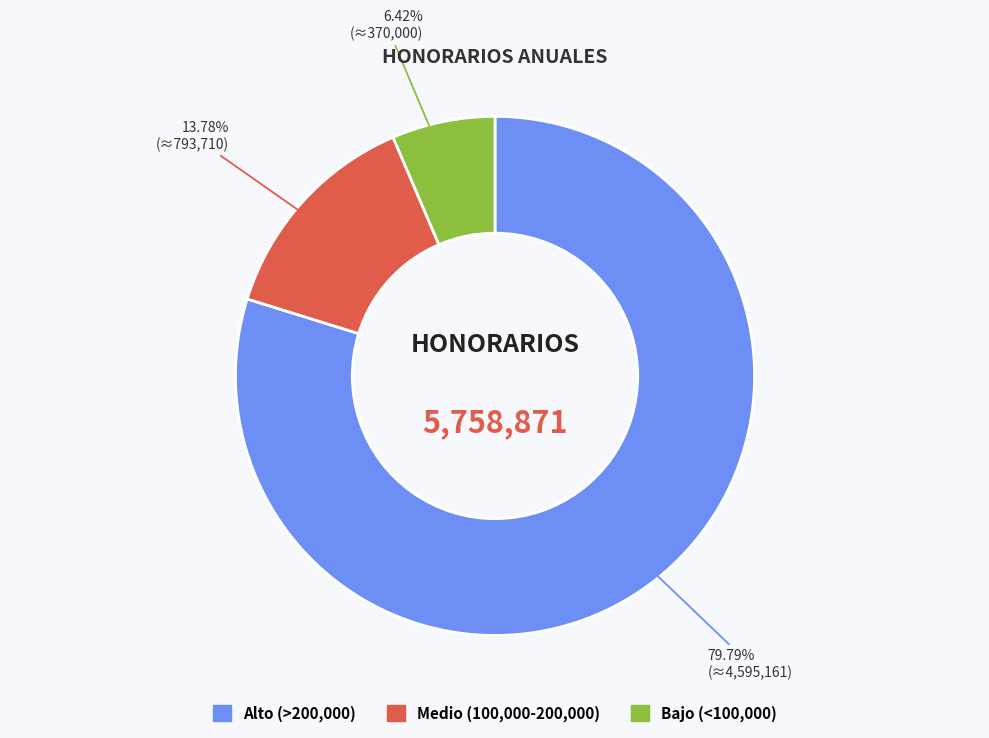

Is there a majority slice in this chart?

Yes